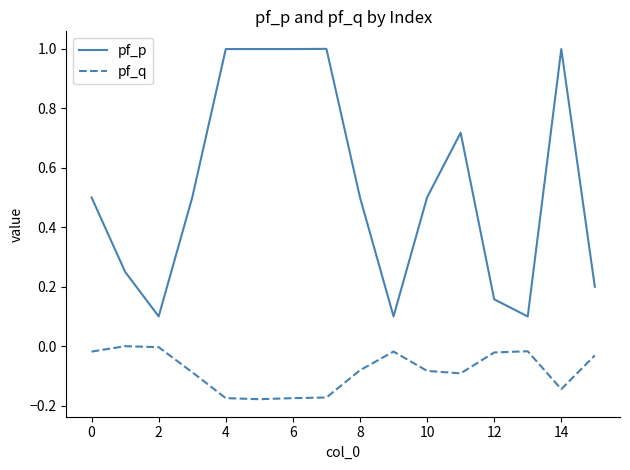

What is the greatest value displayed?

1.0